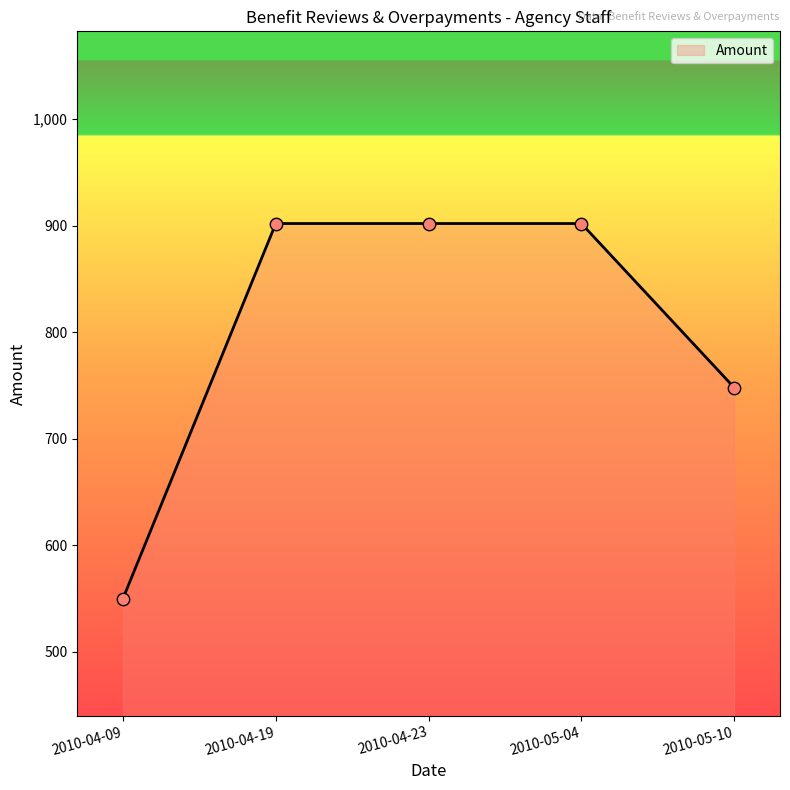

What is the ratio of the value at 2010-05-04 to the value at 2010-04-09?

1.6